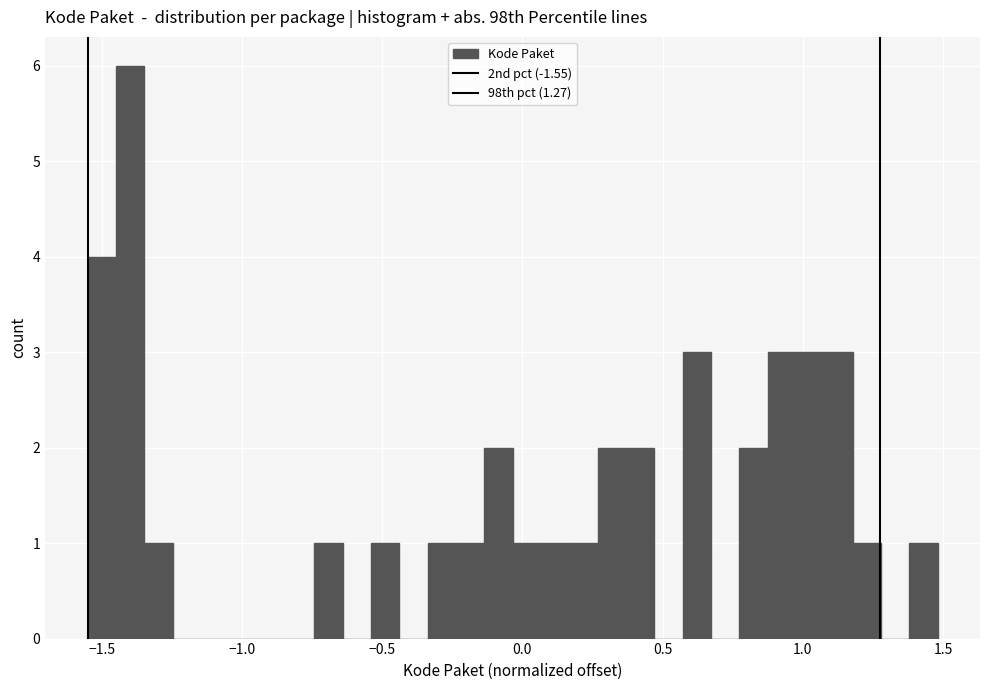

Read against the x-axis, roughly where is the centre of the tallest bar?

-1.40